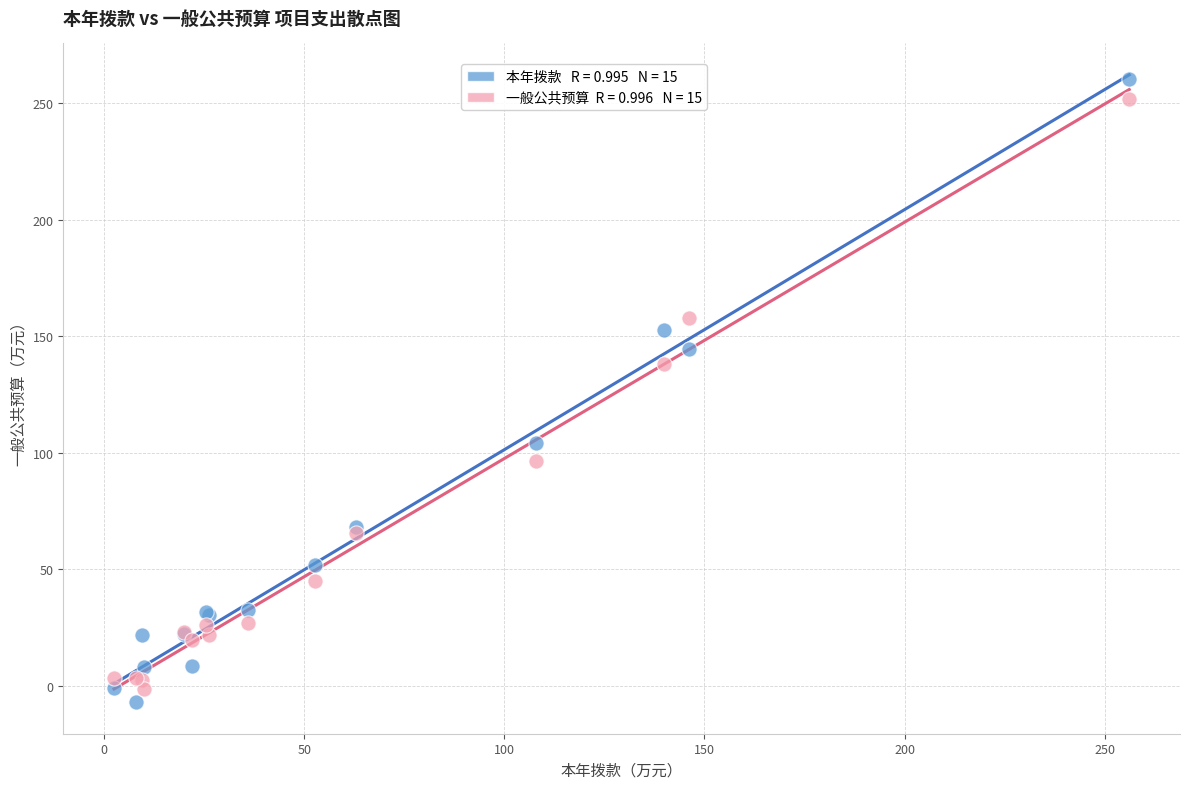

Across all series, what Y value is closest to 126?

138.2